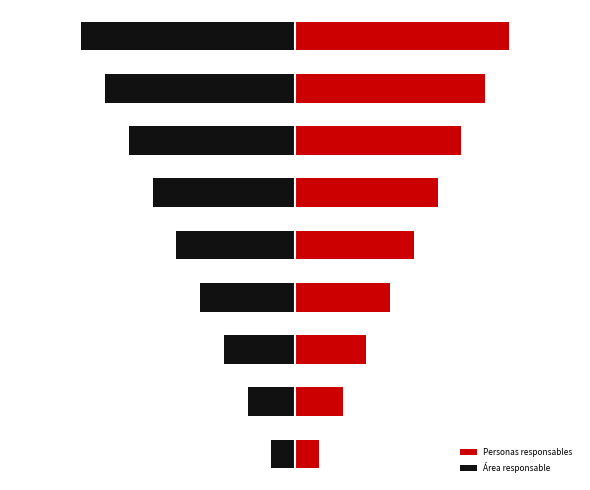

Which series has the largest total across all categories?

Personas responsables